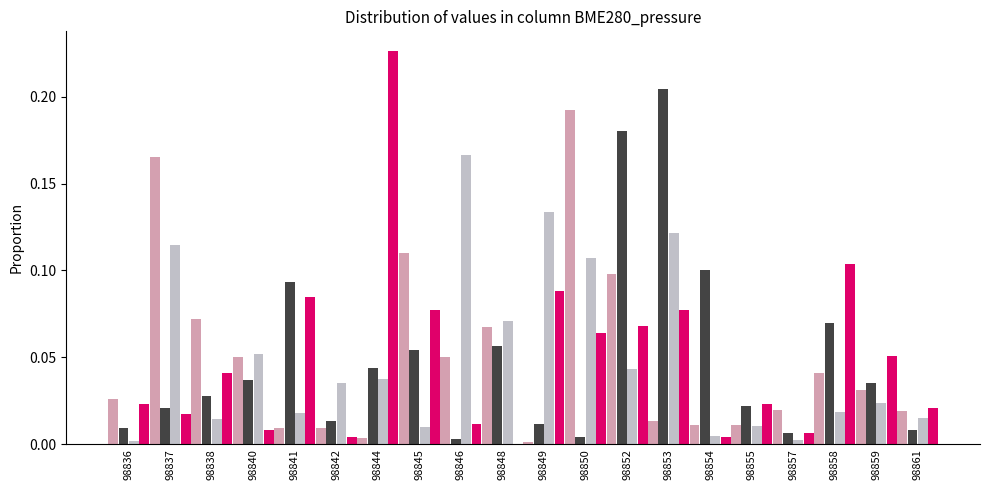

At which category is the sum across all series the highest?

98853